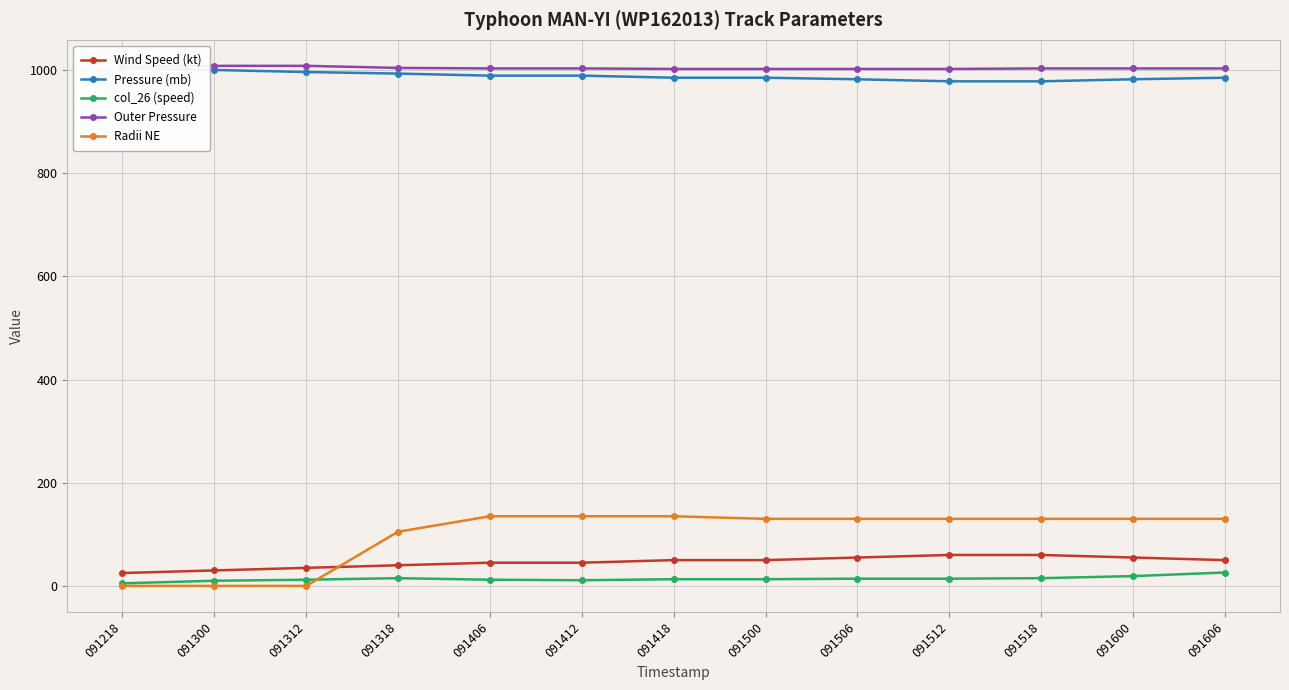

How many data points in Wind Speed (kt) are less than 50?

6